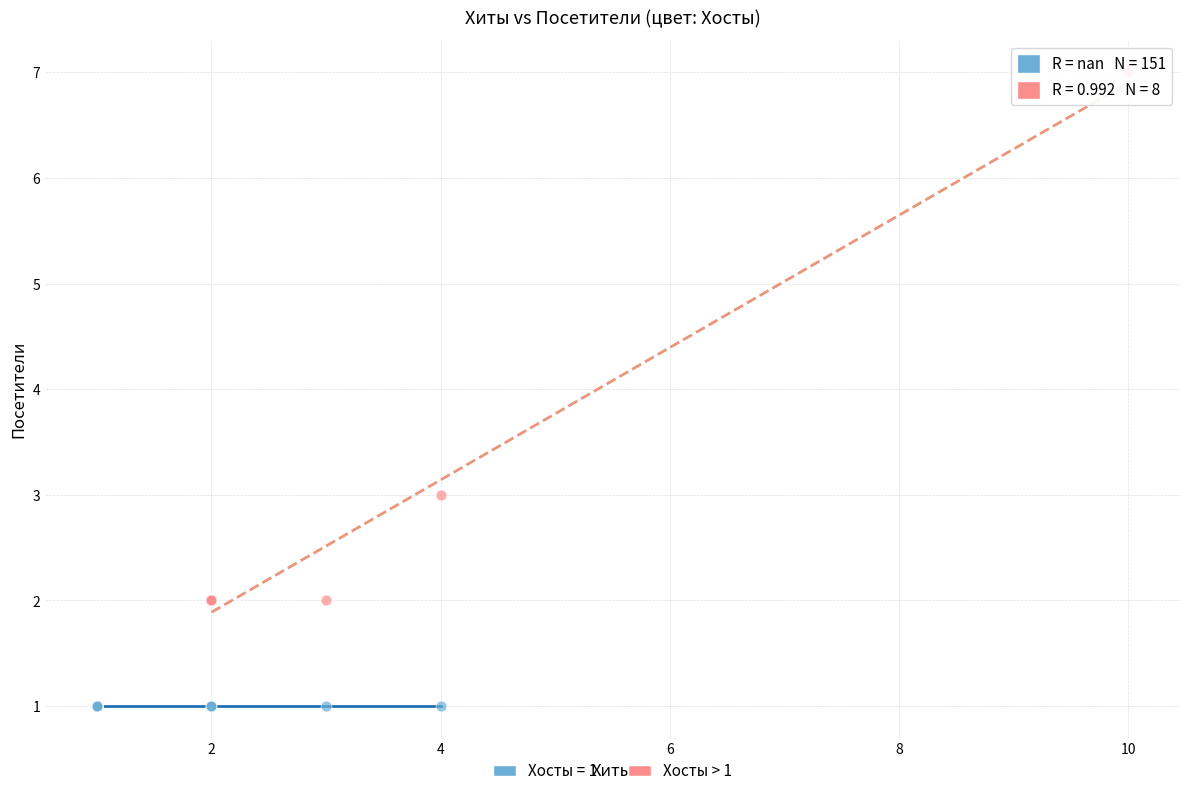

Which series contains the highest Y value?

Хосты > 1